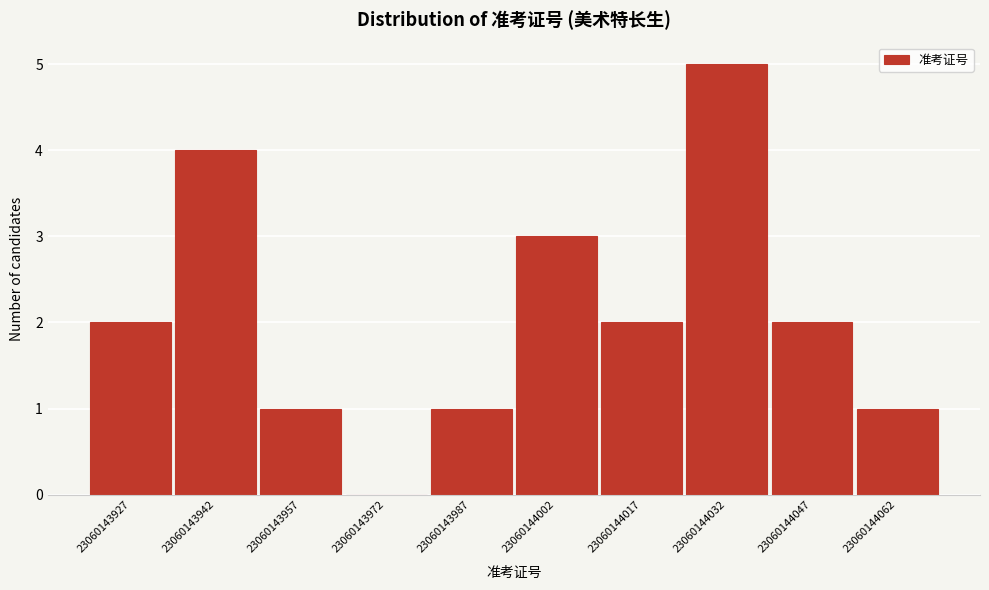

Reading left to right, list every bar in this chart as the range it spans on the x-axis followed by its height. Neither the bar edges nor the heights are printed on the chart, so give them approximately, as read against the axes.

23060143928 to 23060143942: 2
23060143942 to 23060143958: 4
23060143958 to 23060143972: 1
23060143972 to 23060143988: 0
23060143988 to 23060144002: 1
23060144002 to 23060144018: 3
23060144018 to 23060144032: 2
23060144032 to 23060144048: 5
23060144048 to 23060144062: 2
23060144062 to 23060144078: 1